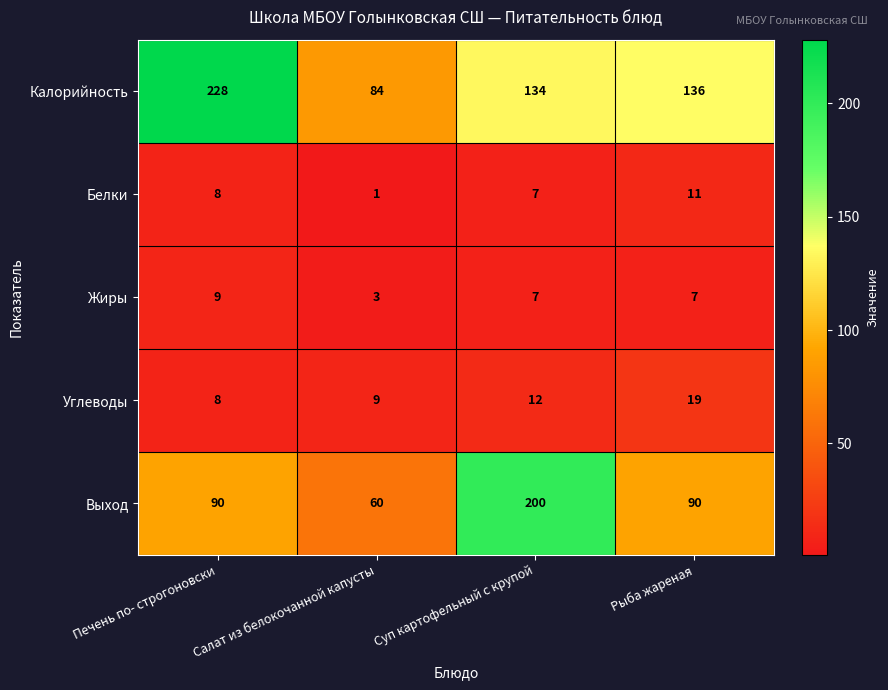

Which series changed the most between Печень по- строгоновски and Суп картофельный с крупой?

Выход